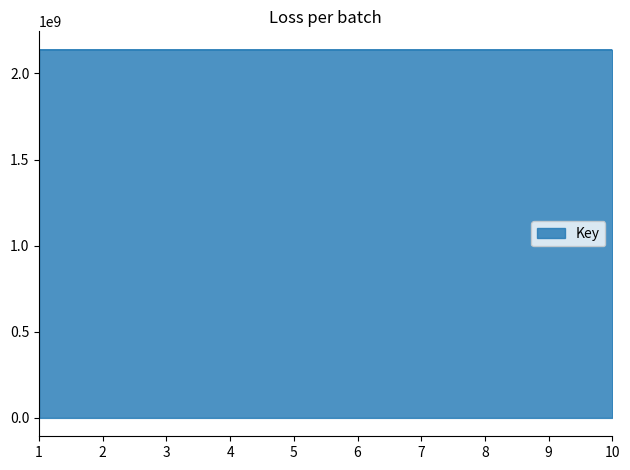

True or false: the data shows 2137665360 at 5.

True